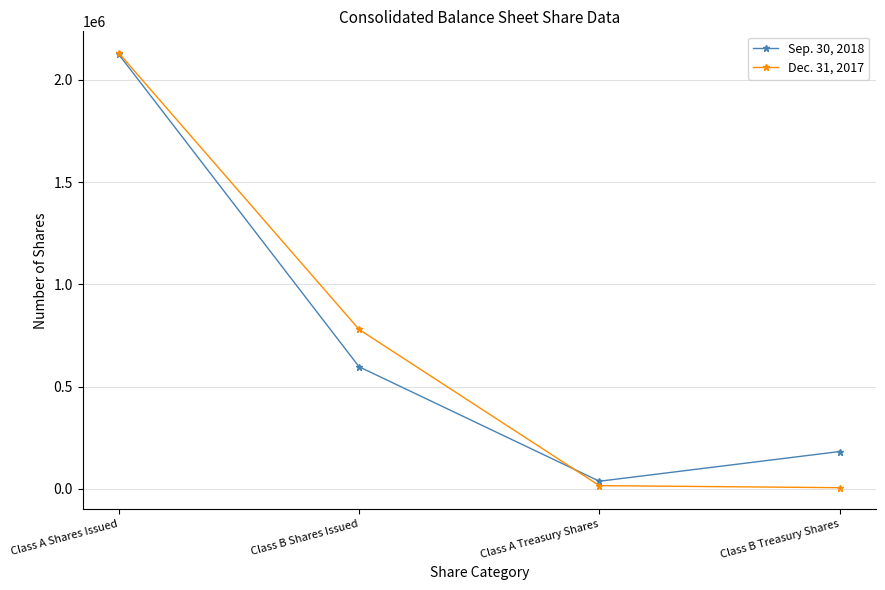

What is the label of the 3rd point from the right?

Class B Shares Issued